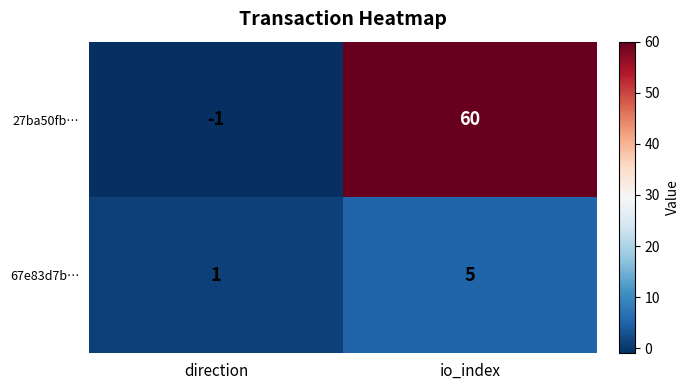

What is the maximum value shown in the chart?

60